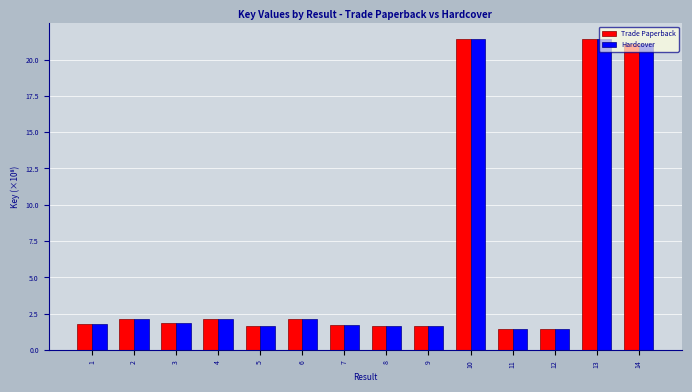

What is the value of the Trade Paperback bar at the 12th from the left?

1.4